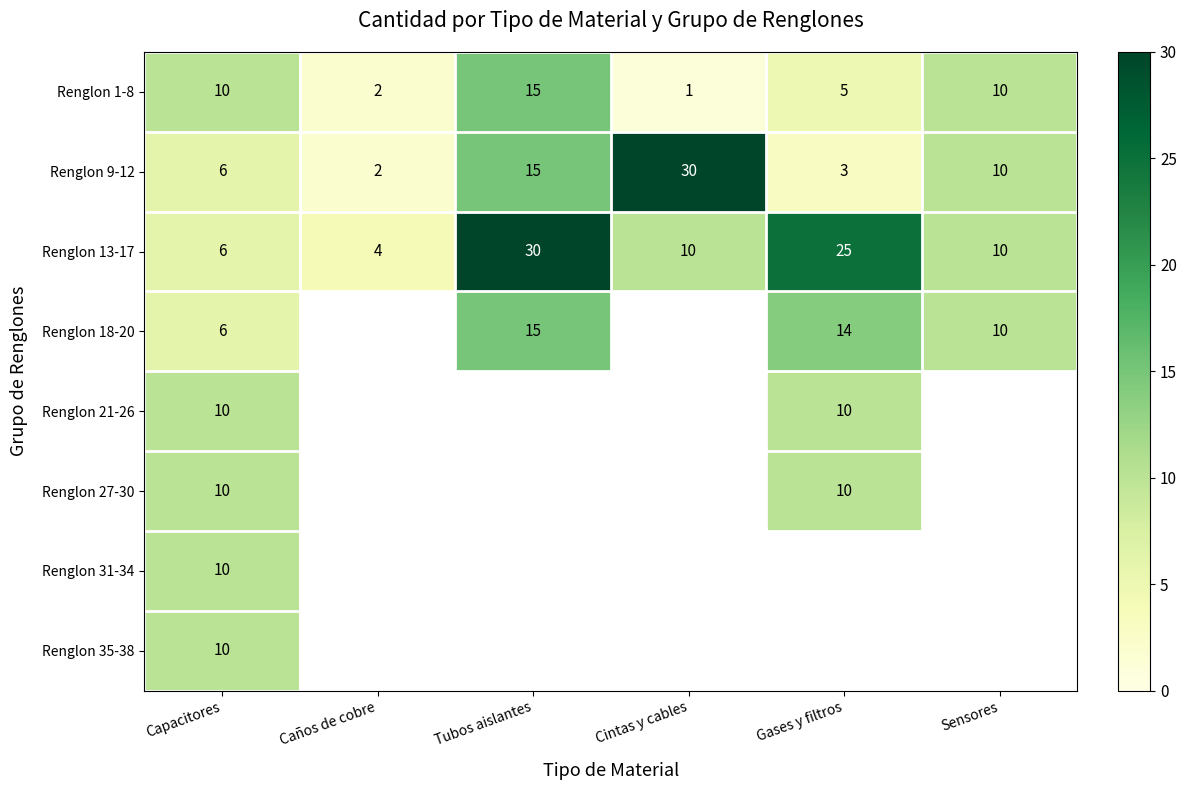

How many categories are shown in the chart?

6